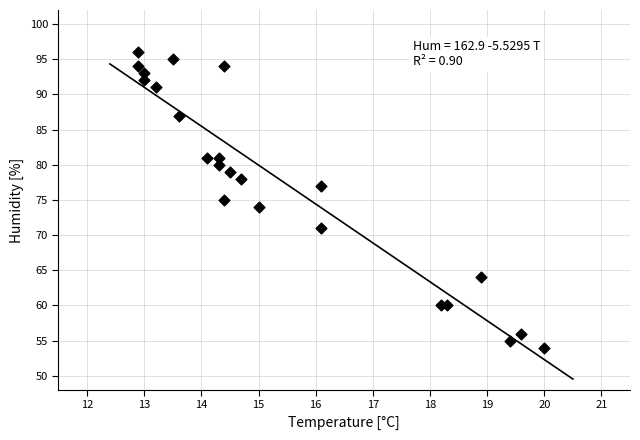

What is the range of Y values (max minus min)?

42